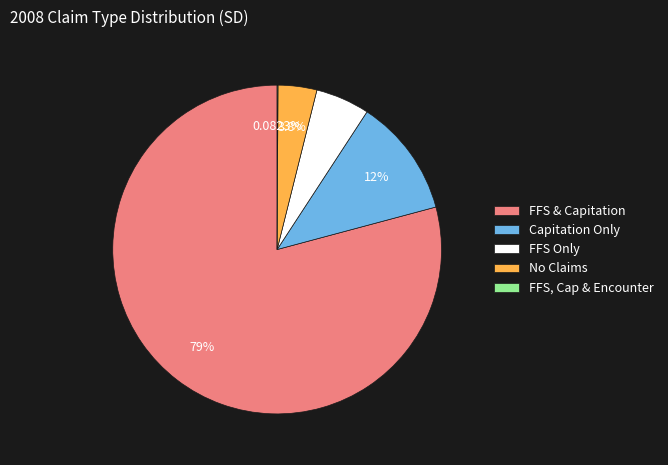

Is FFS & Capitation the majority of the pie?

Yes